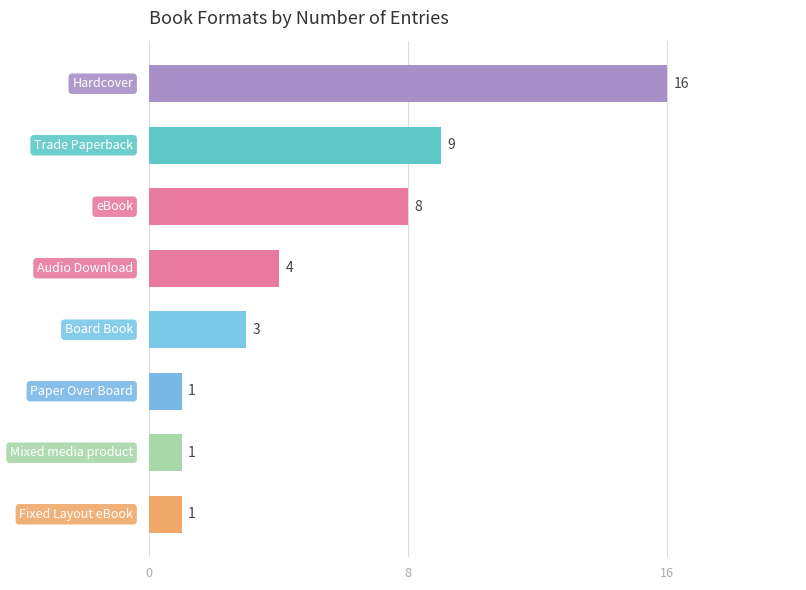

What is the sum of all values?

43